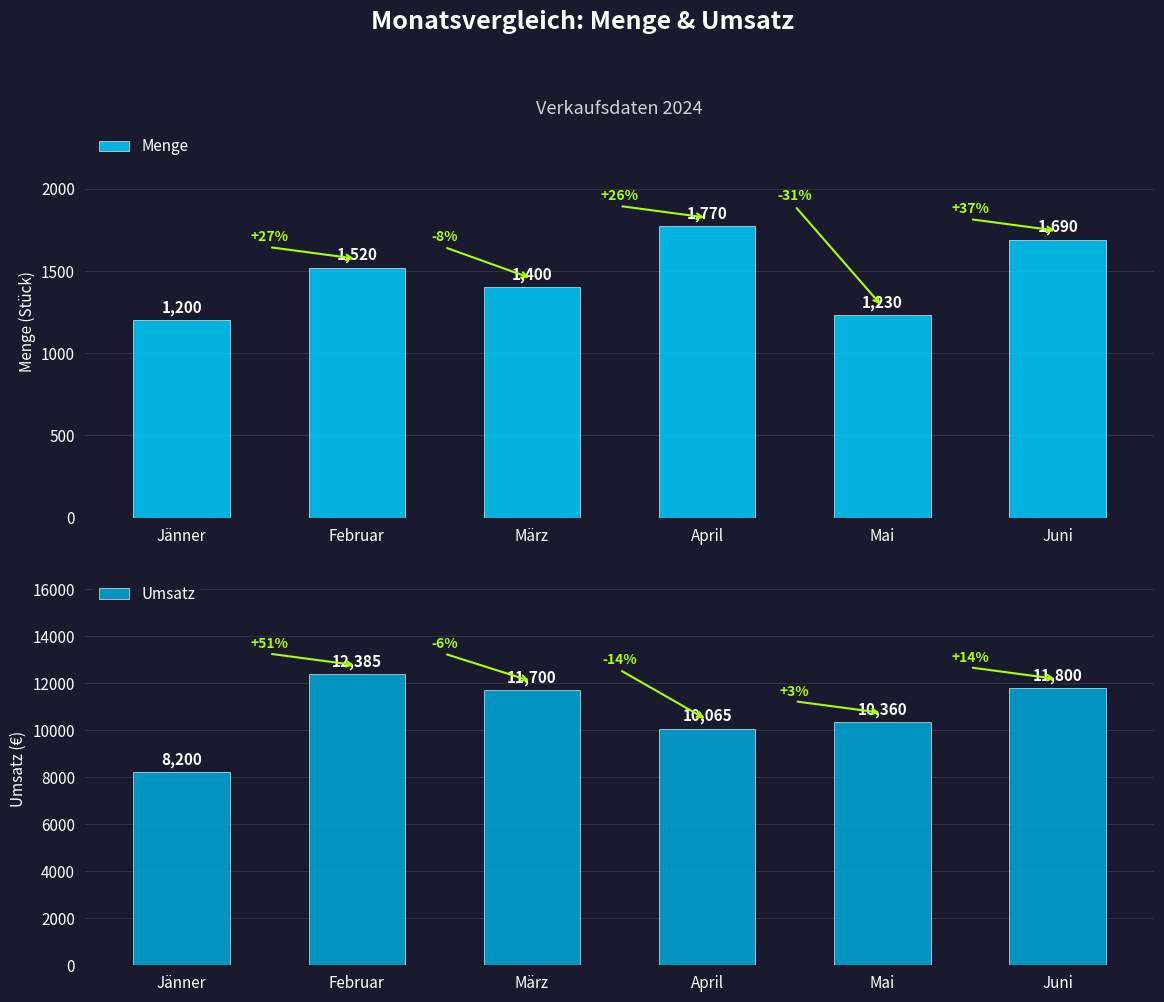

Reading right to left, list all the values displayed in this chart.

Menge: 1690	1230	1770	1400	1520	1200
Umsatz: 11800	10360	10065	11700	12385	8200